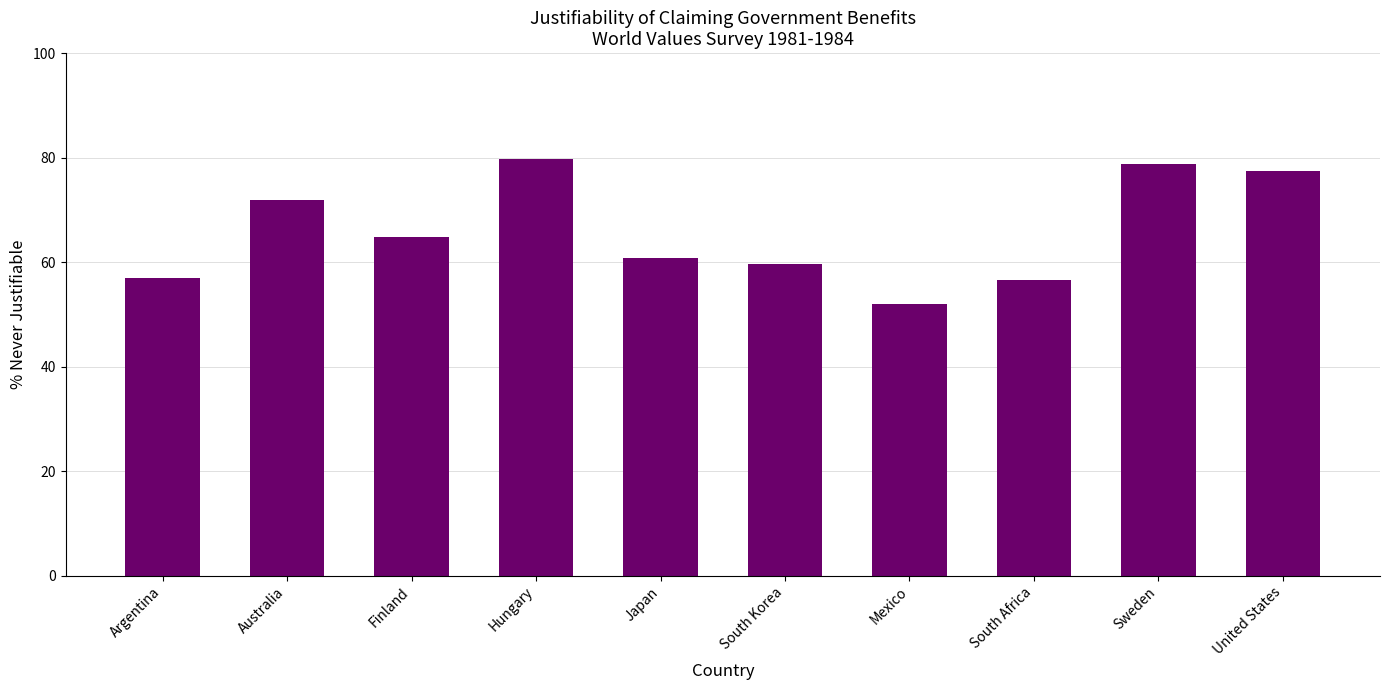

Reading left to right, transcribe all the data shown in this chart.

Argentina=57.0	Australia=71.8	Finland=64.9	Hungary=79.8	Japan=60.8	South Korea=59.6	Mexico=52.0	South Africa=56.5	Sweden=78.7	United States=77.4